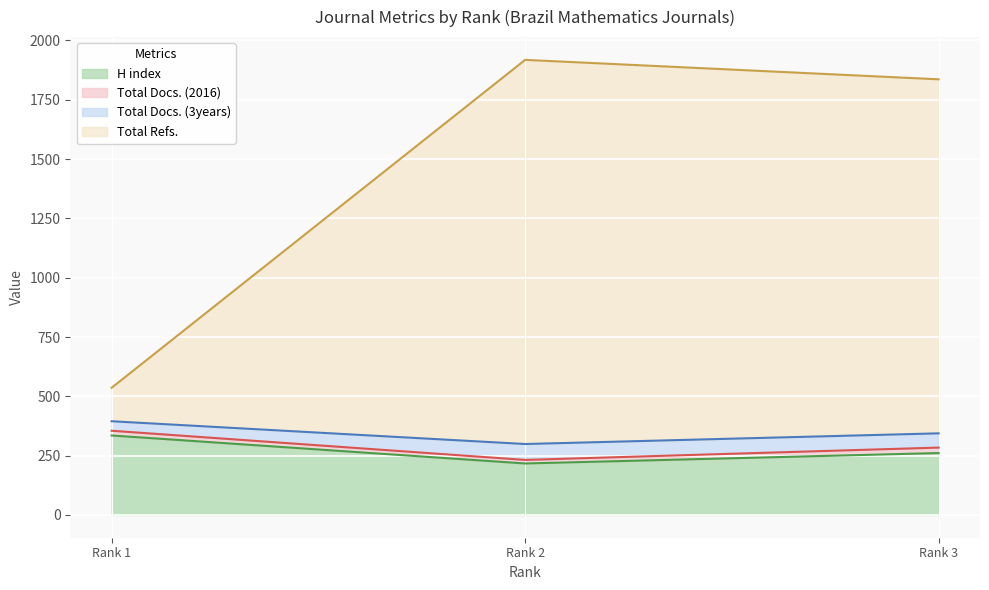

At which label does H index reach its peak?

Rank 1